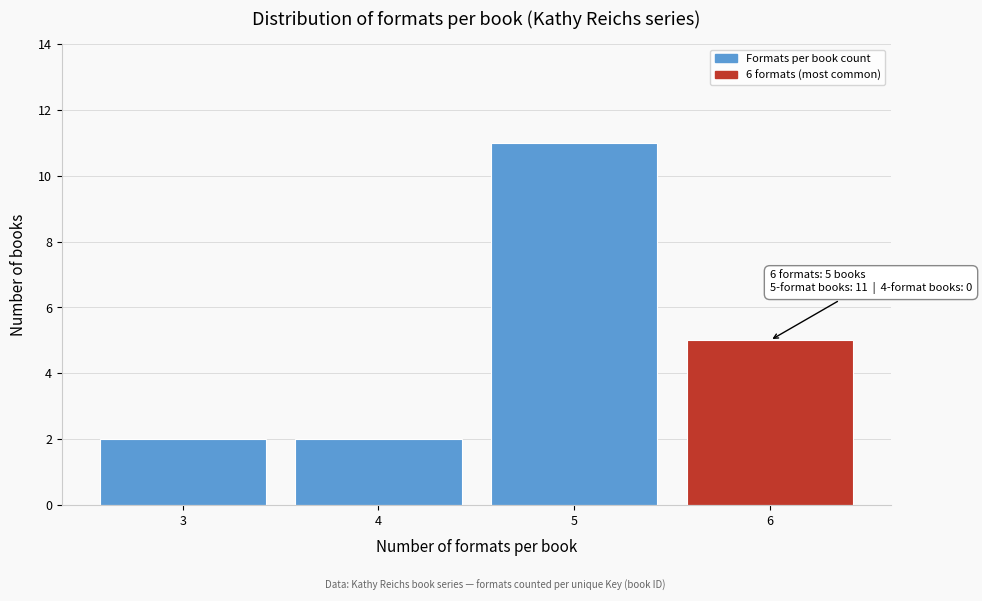

Reading left to right, what are all the values shown in this chart?

2	2	11	5